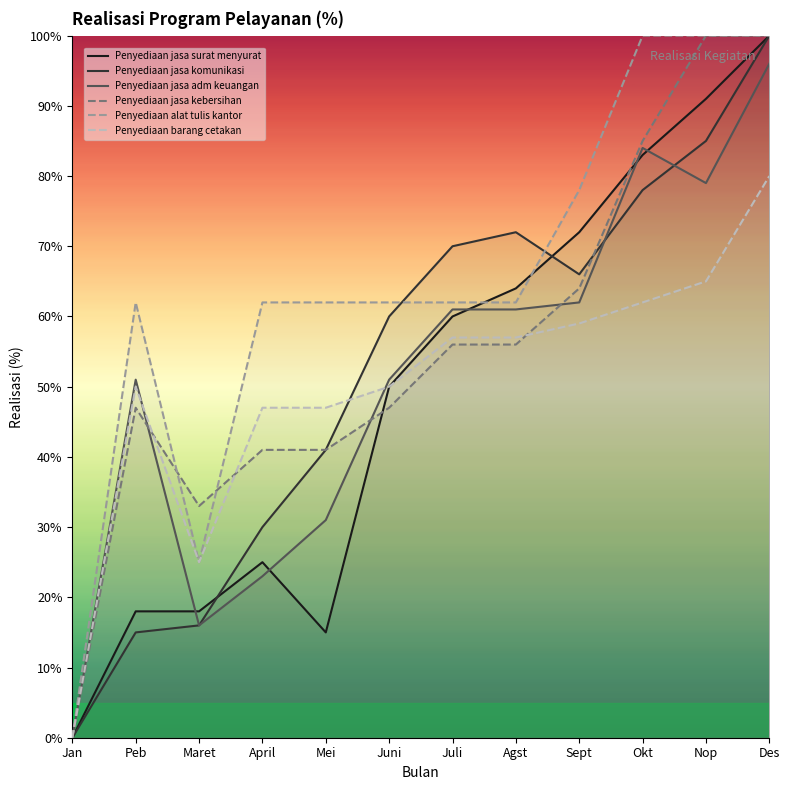

What is the spread (max minus min) of values at Okt?

38